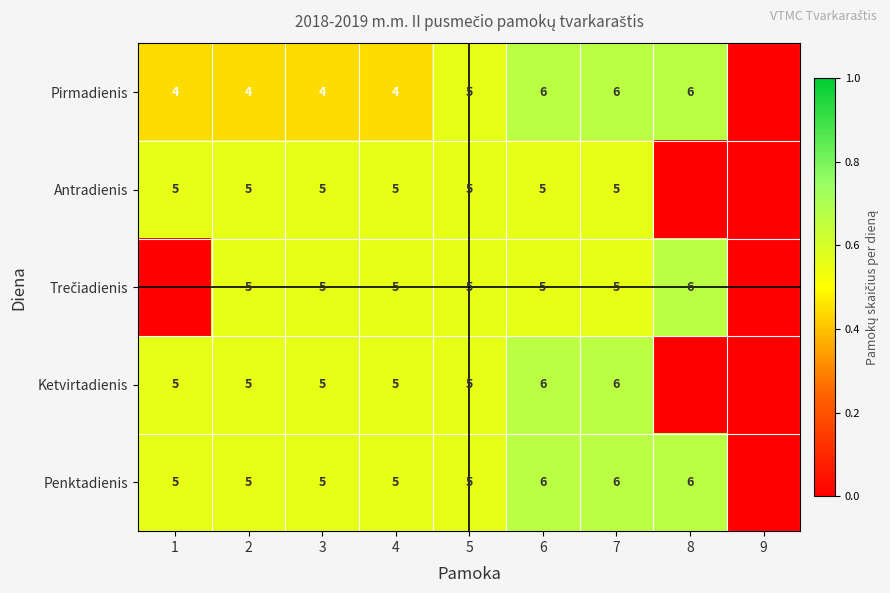

What is the sum of the Penktadienis values at 5 and 6?

11